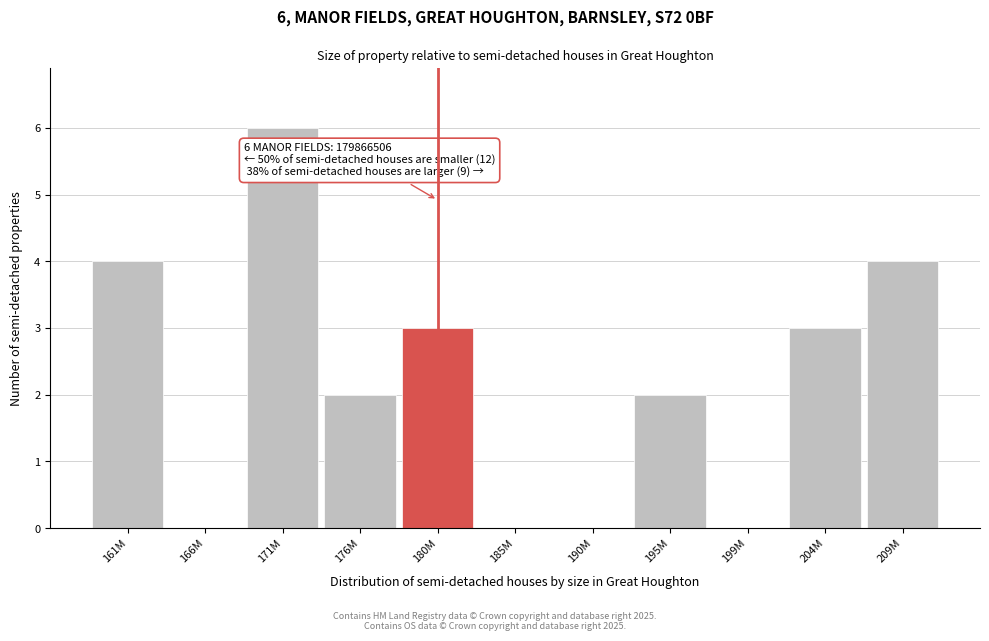

Is it true that the value at 180M is 3?

True